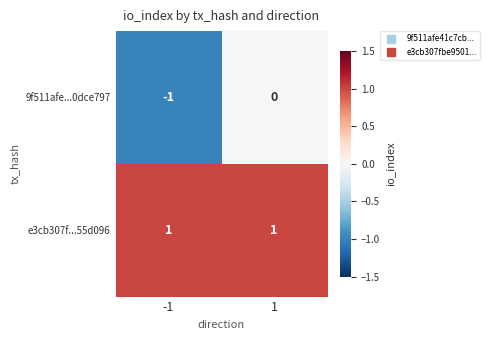

Which series changed the most between -1 and 1?

9f511afe...0dce797